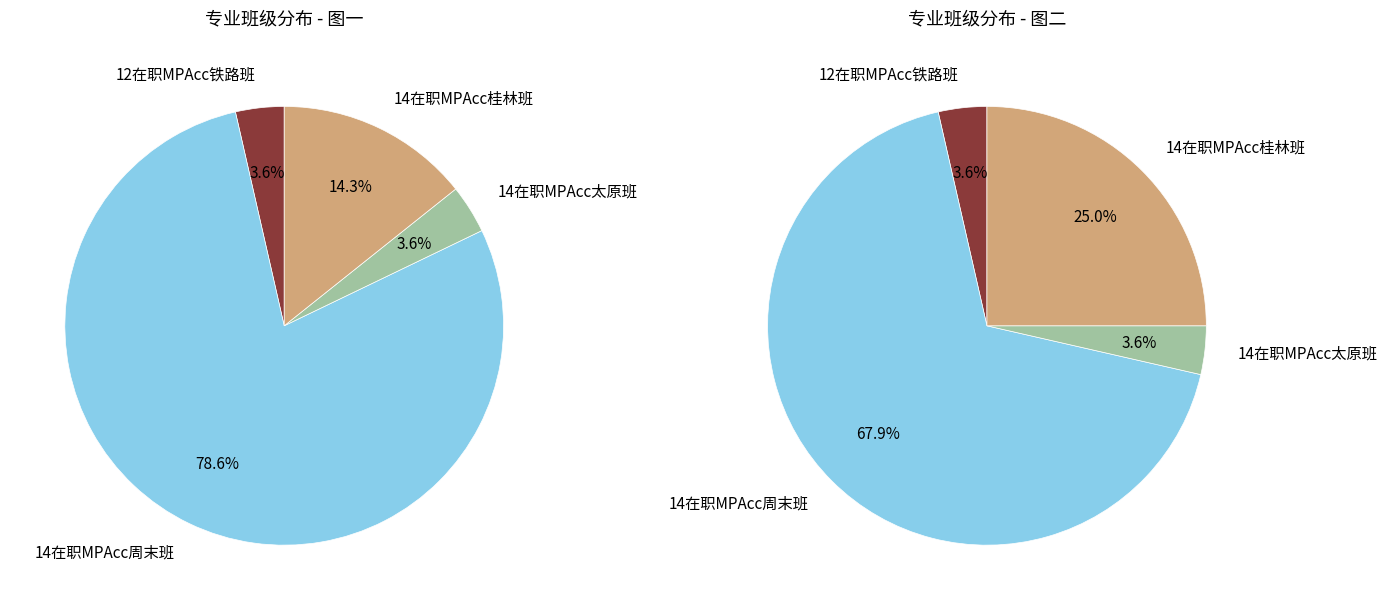

What is the smallest slice in the pie chart?

12在职MPAcc铁路班